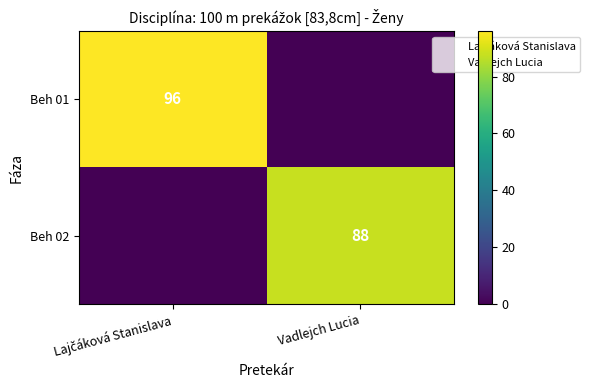

Count the Beh 02 values in the range 0 to 88.

2